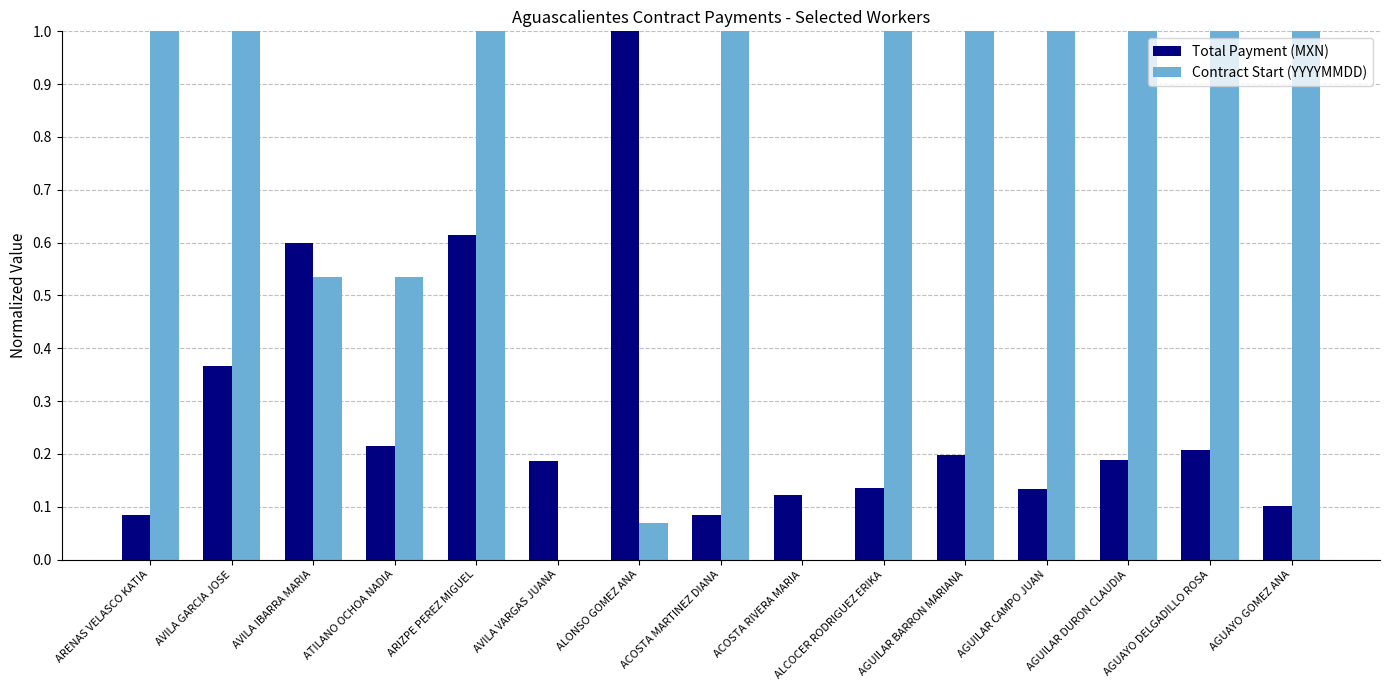

What is the sum of the Total Payment (MXN) values at ARIZPE PEREZ MIGUEL and ALCOCER RODRIGUEZ ERIKA?

0.7